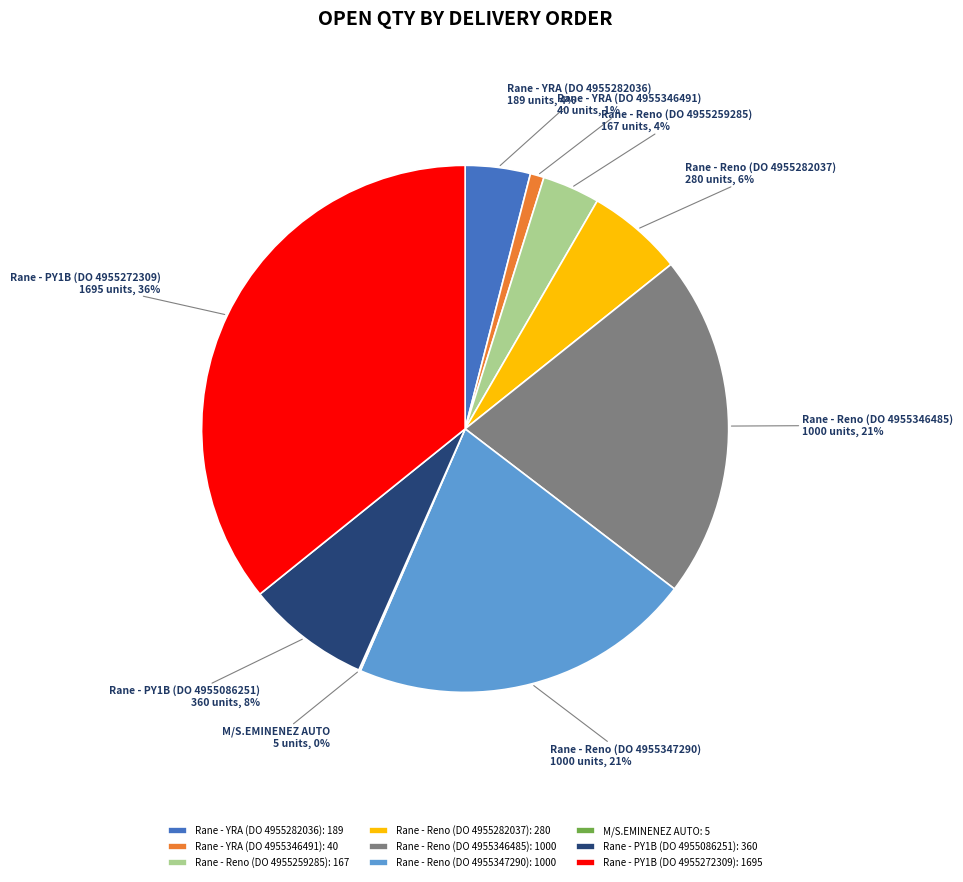

The Rane - Reno (DO 4955259285) slice represents 17% of the pie. True or false?

False